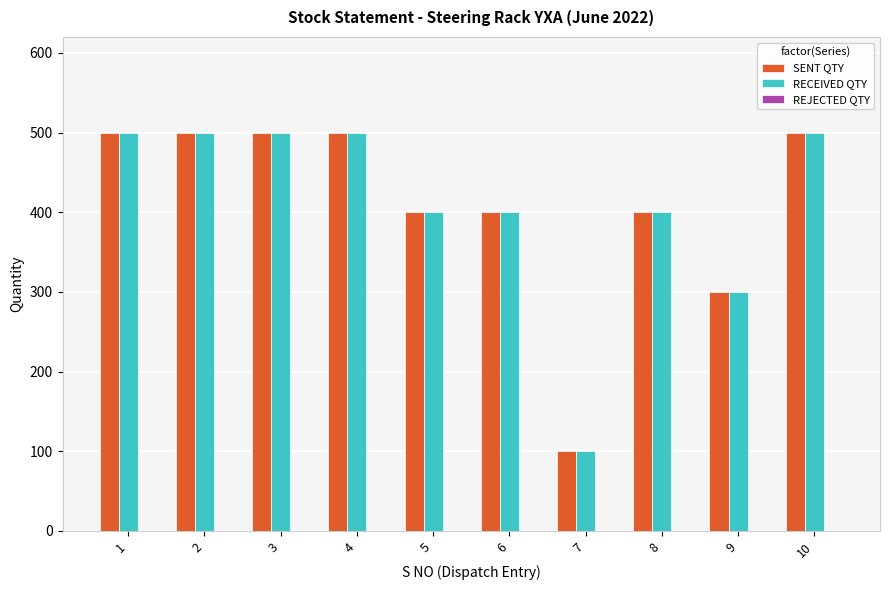

How many groups of bars are there?

10